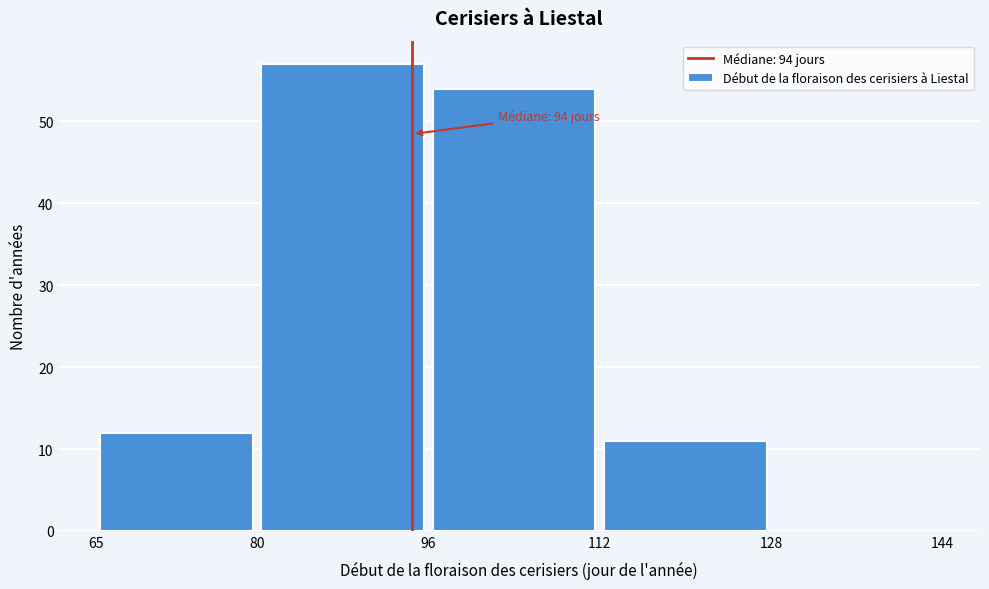

Which range on the x-axis has the tallest bar?

80 to 96